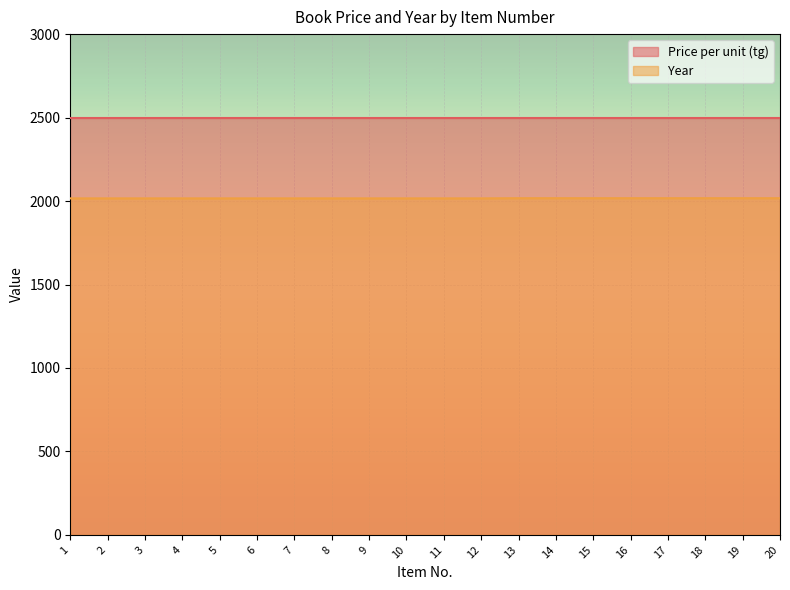

Is the value of Price per unit (tg) at 19 greater than the value of Year at 10?

Yes